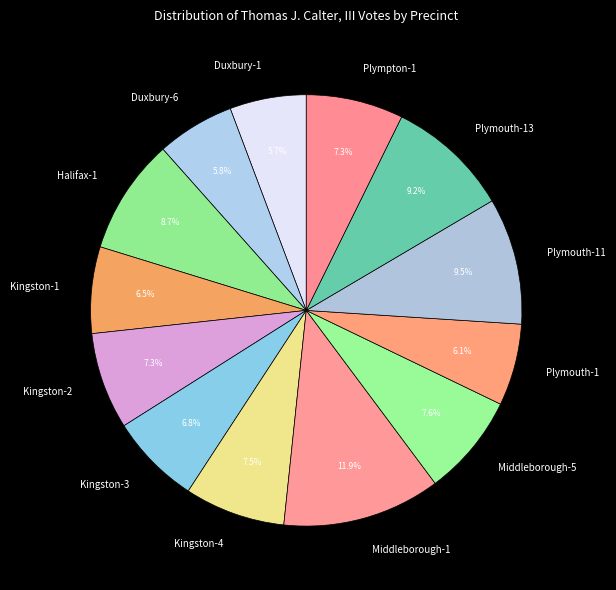

Which has a higher value, Plympton-1 or Duxbury-1?

Plympton-1